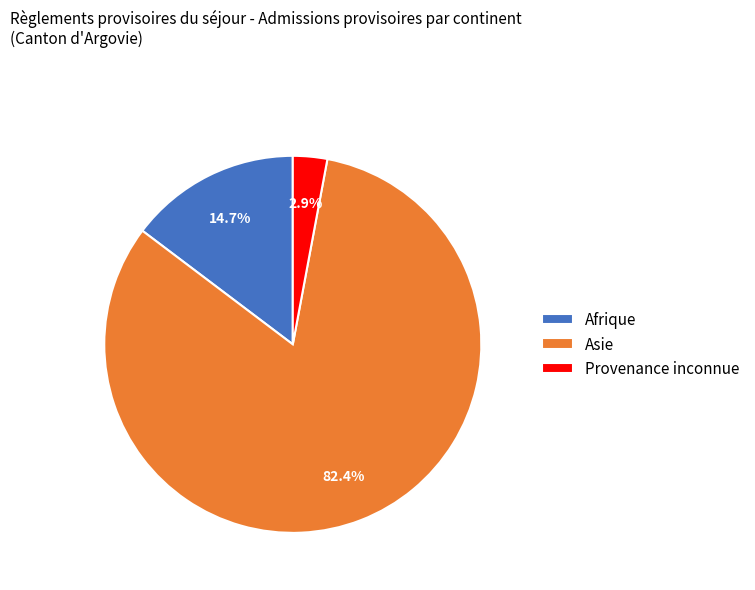

How many segments does this pie chart have?

3